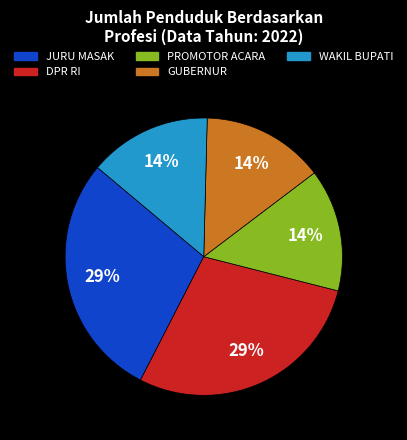

Does any single category account for the majority?

No